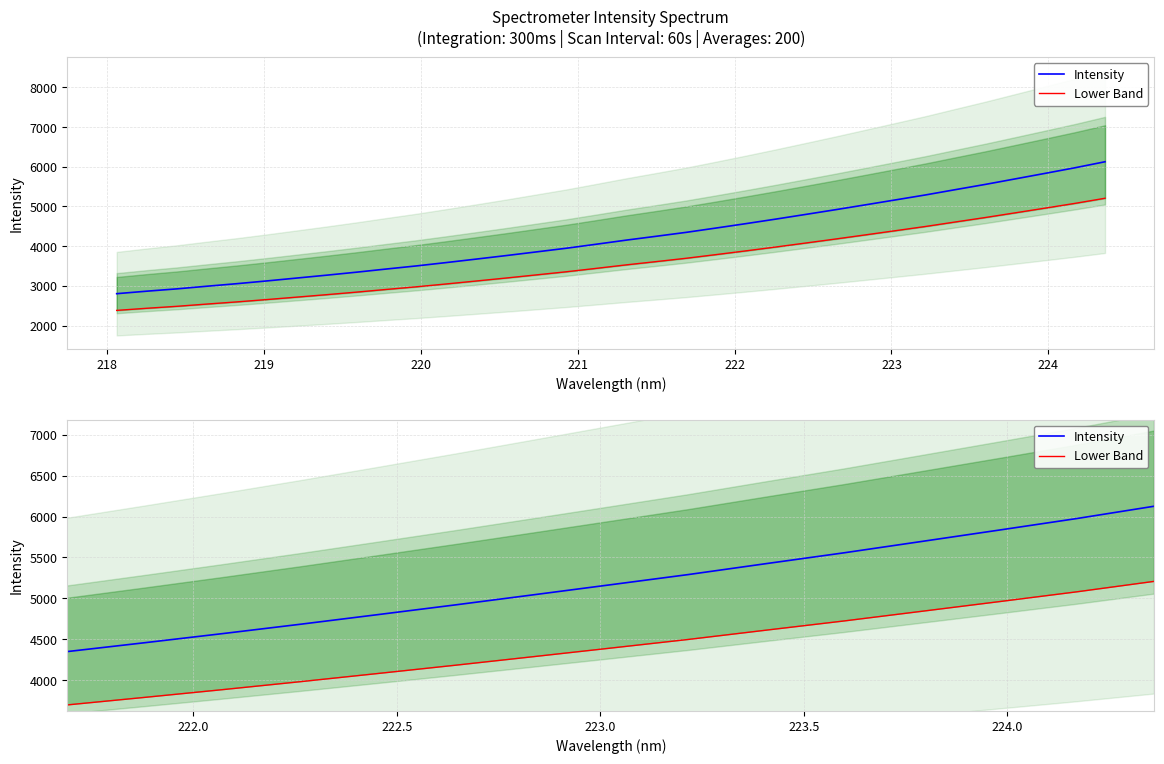

How many lines are shown in the chart?

2